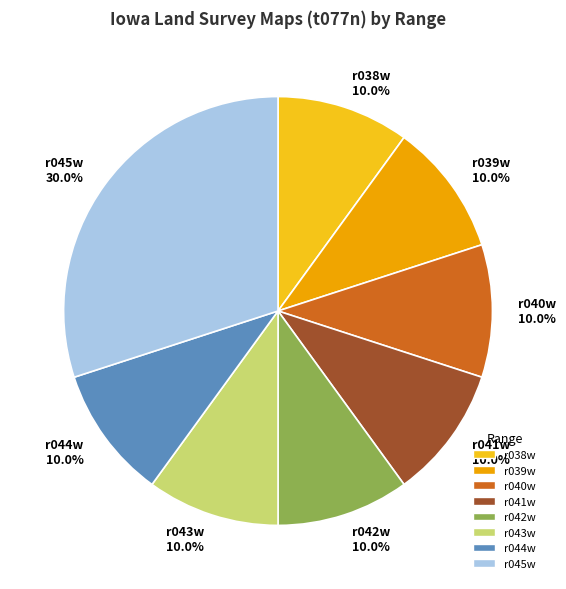

Is r040w 10.0% the majority of the pie?

No